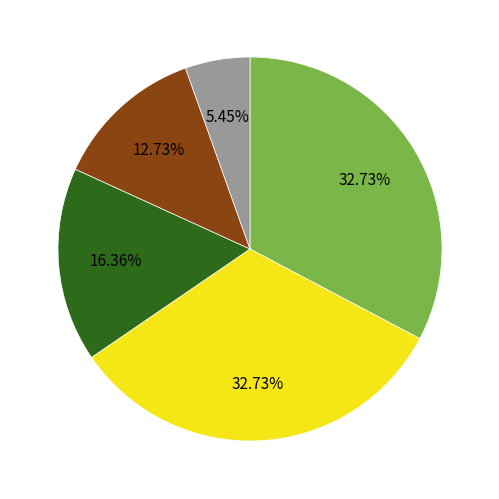

How many slices are in this pie chart?

5